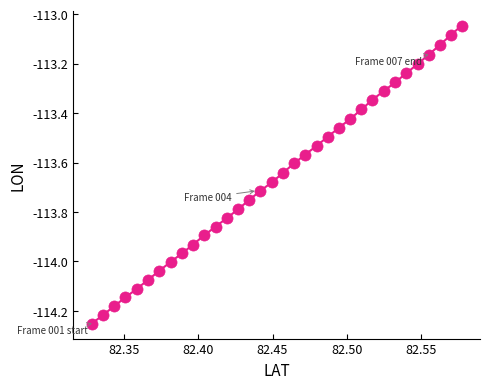

What is the range of Y values (max minus min)?

1.2